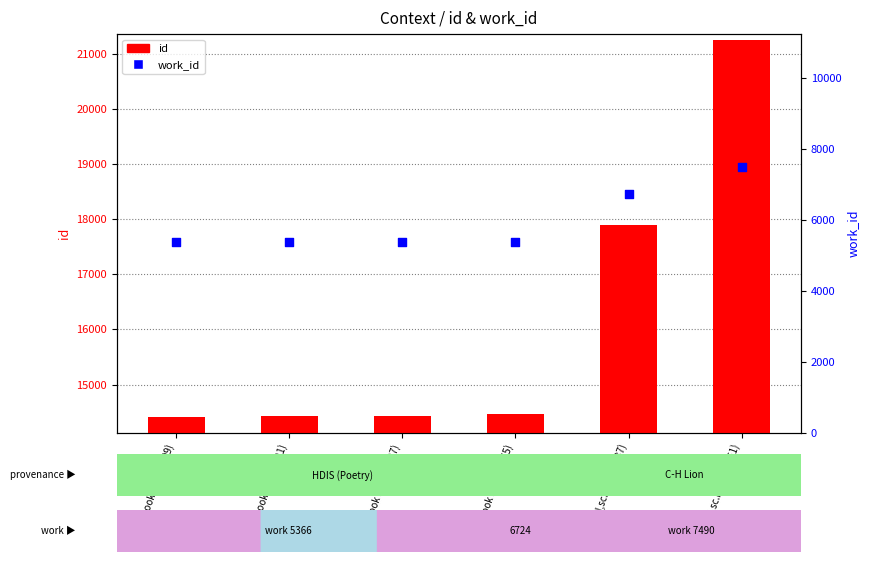

Which series reaches the maximum Y coordinate?

id